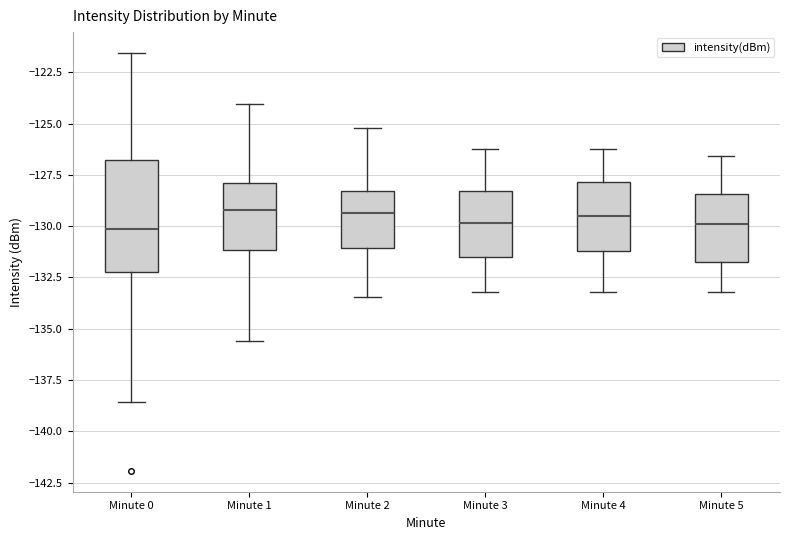

Where is the lower edge of the box for Minute 2 on the y-axis? The values are not printed on the chart, so give them approximately, as read against the axis.

-131.0